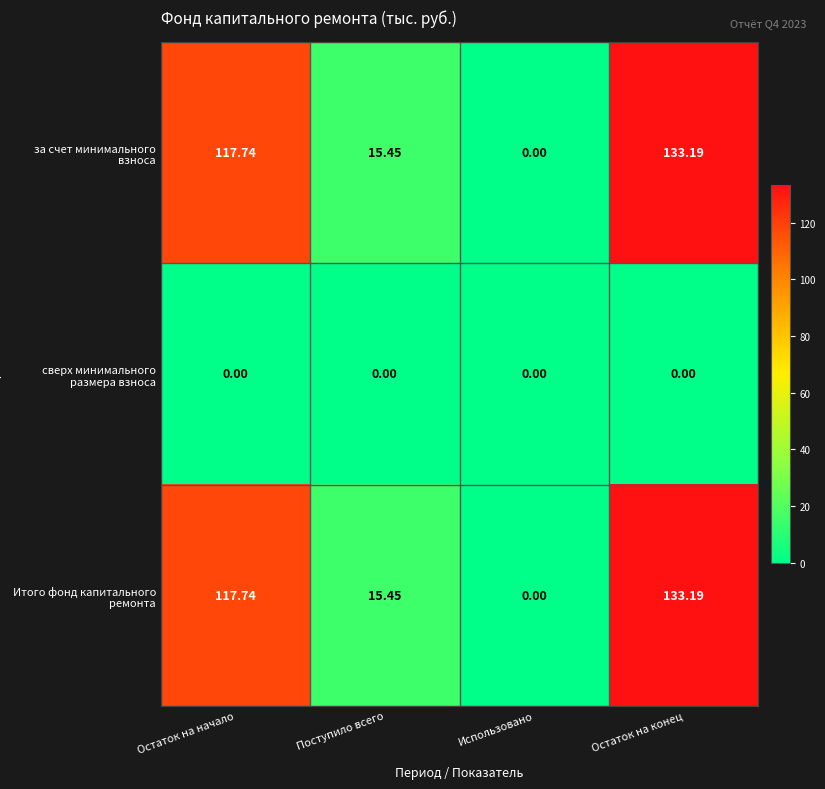

At which category does the chart reach its peak across all series?

Остаток на конец